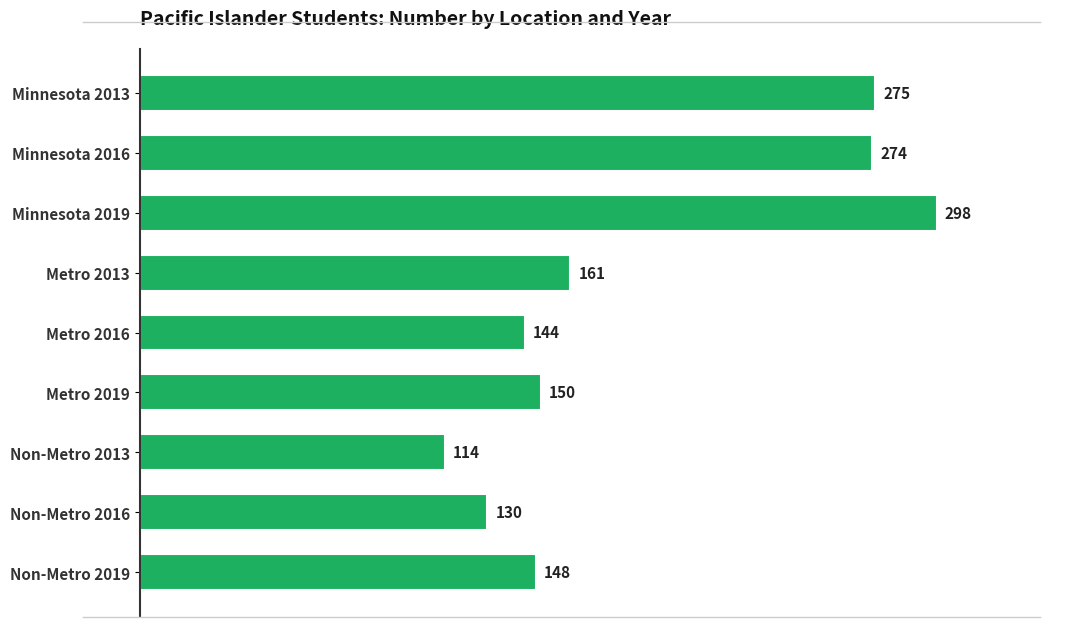

What is the sum of the values at Non-Metro 2016 and Metro 2019?

280